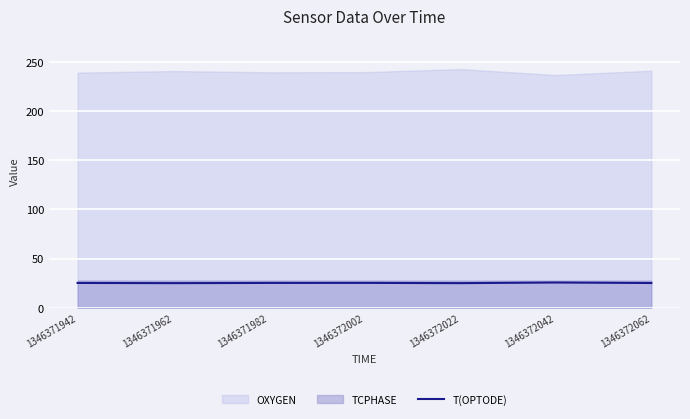

Count the number of categories in the chart.

7